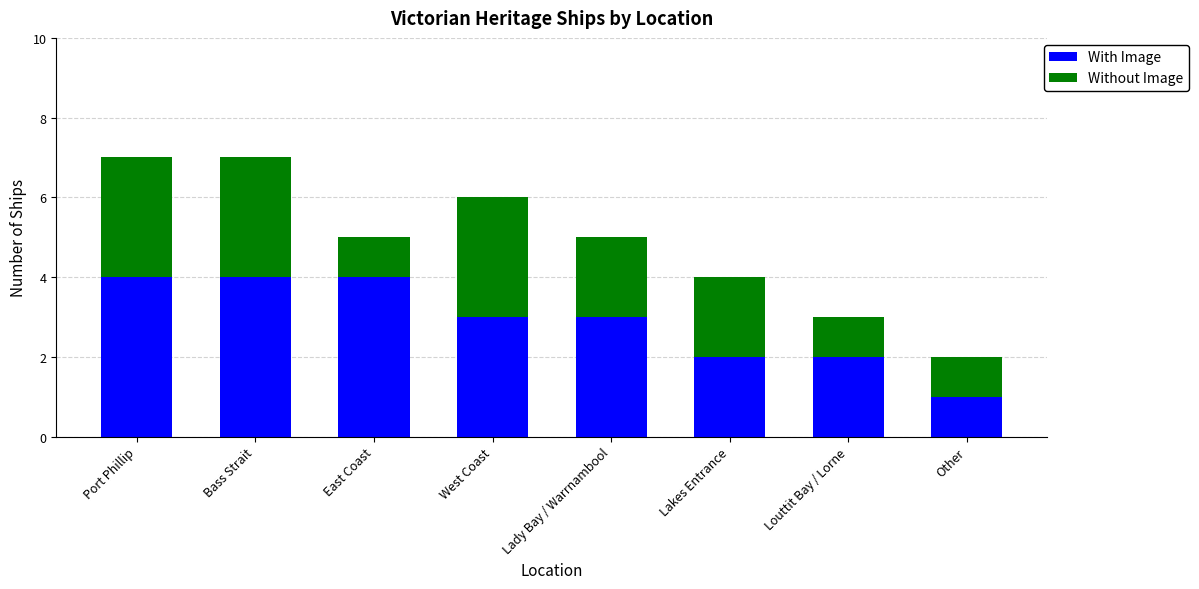

Reading right to left, what are the values for With Image?

Other=1	Louttit Bay / Lorne=2	Lakes Entrance=2	Lady Bay / Warrnambool=3	West Coast=3	East Coast=4	Bass Strait=4	Port Phillip=4